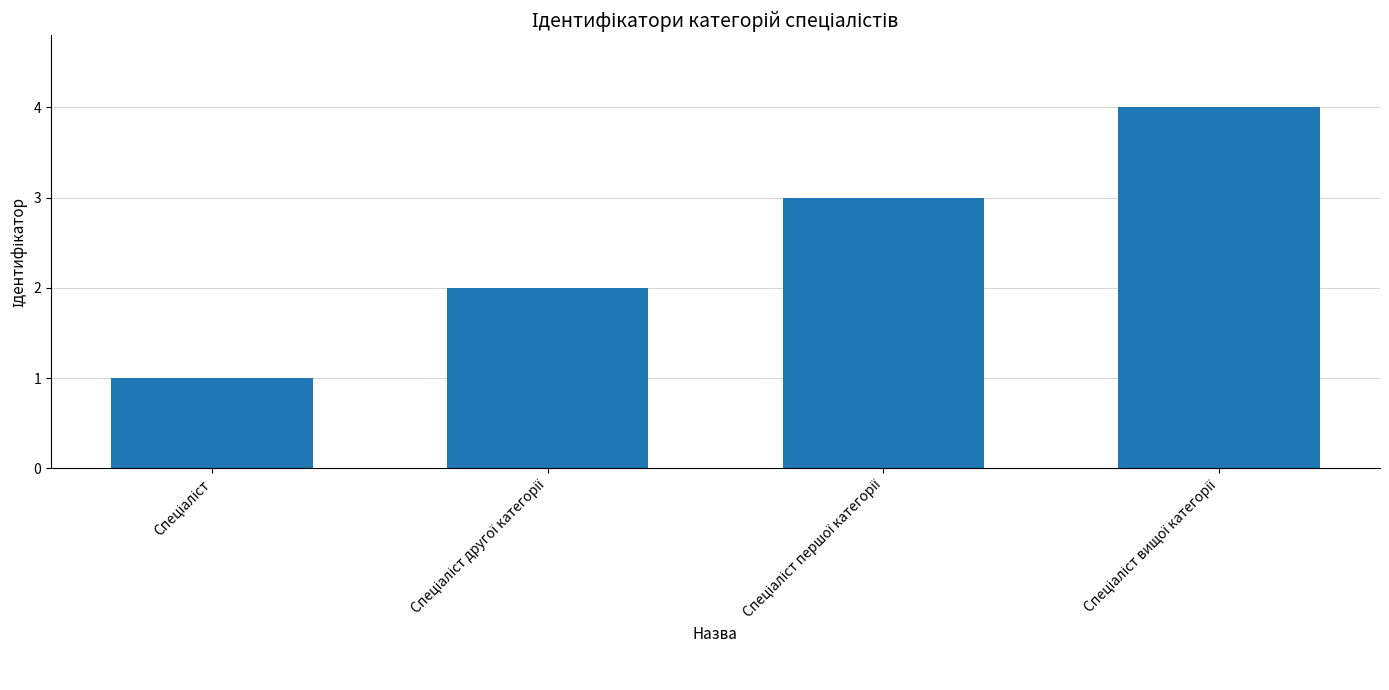

What is the maximum value shown in the chart?

4